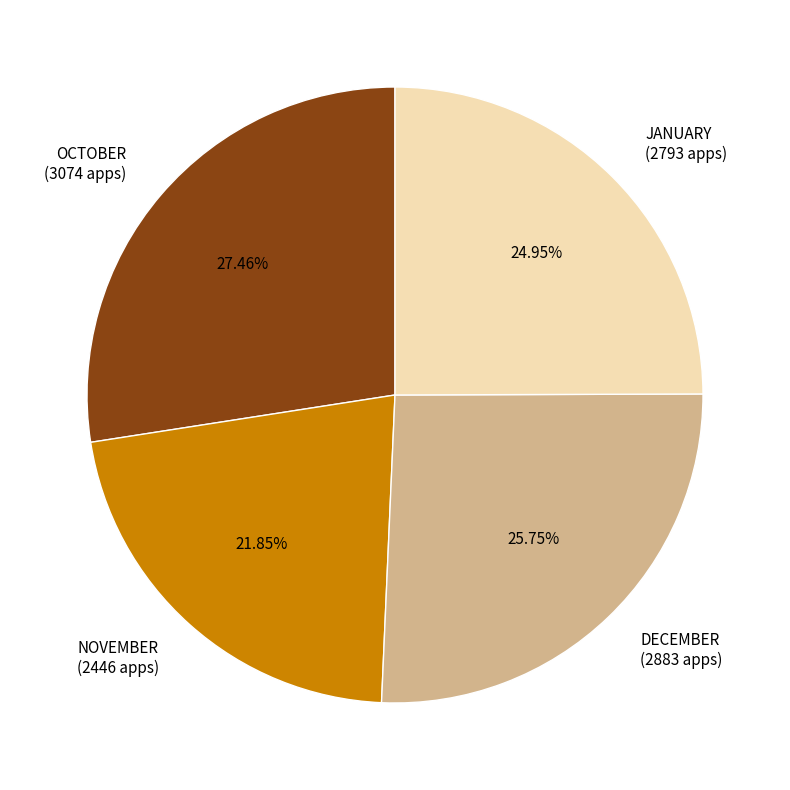

Is there any slice that represents more than half of the pie?

No